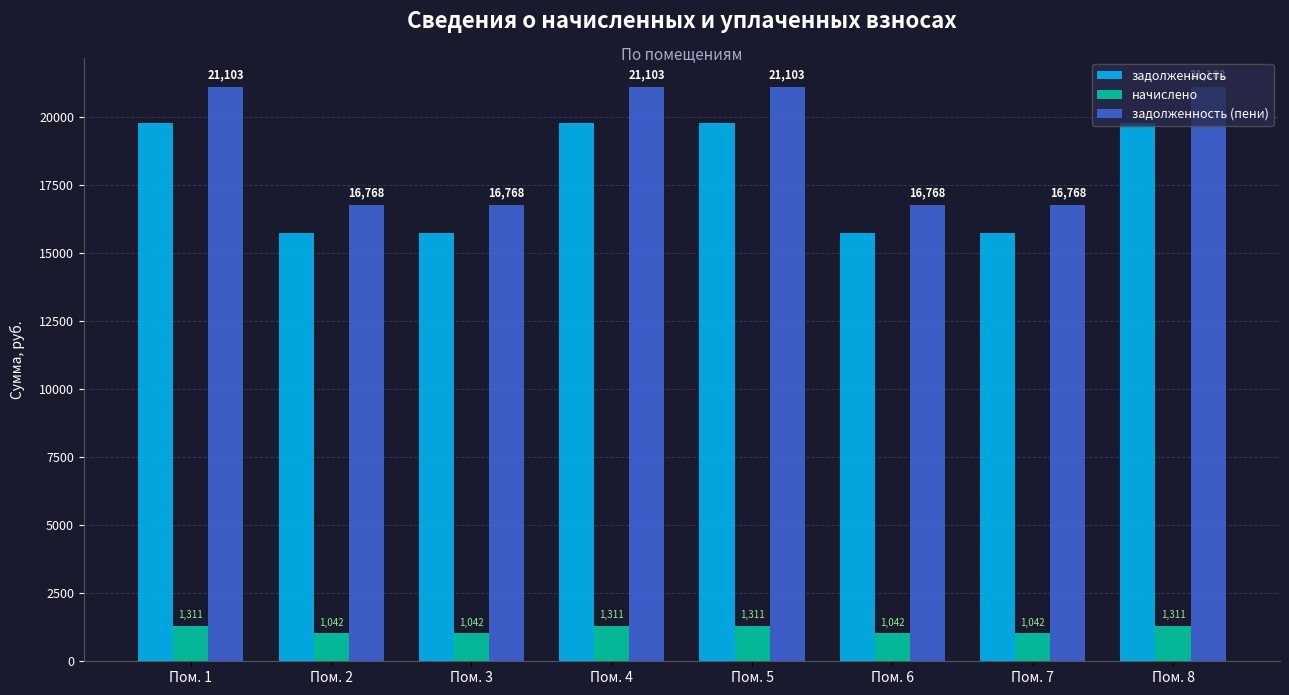

Which series has the largest range (max minus min)?

задолженность (пени)